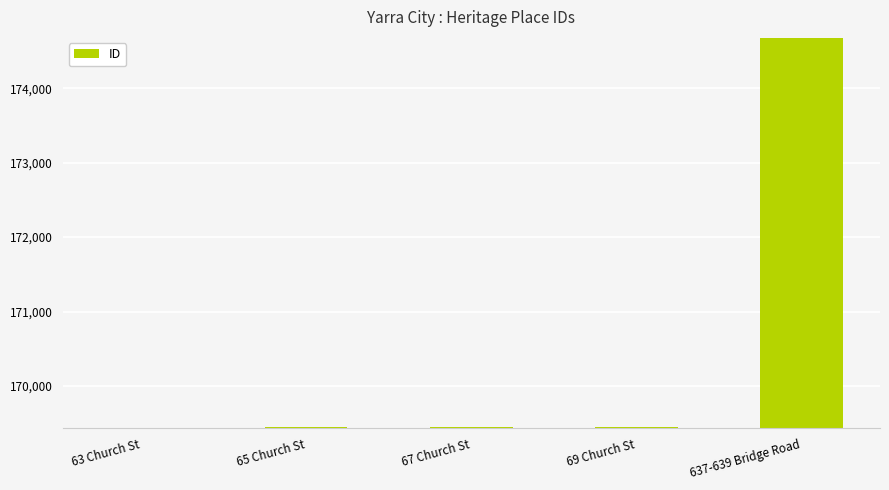

What is the change in value from 69 Church St to 637-639 Bridge Road?

+5235